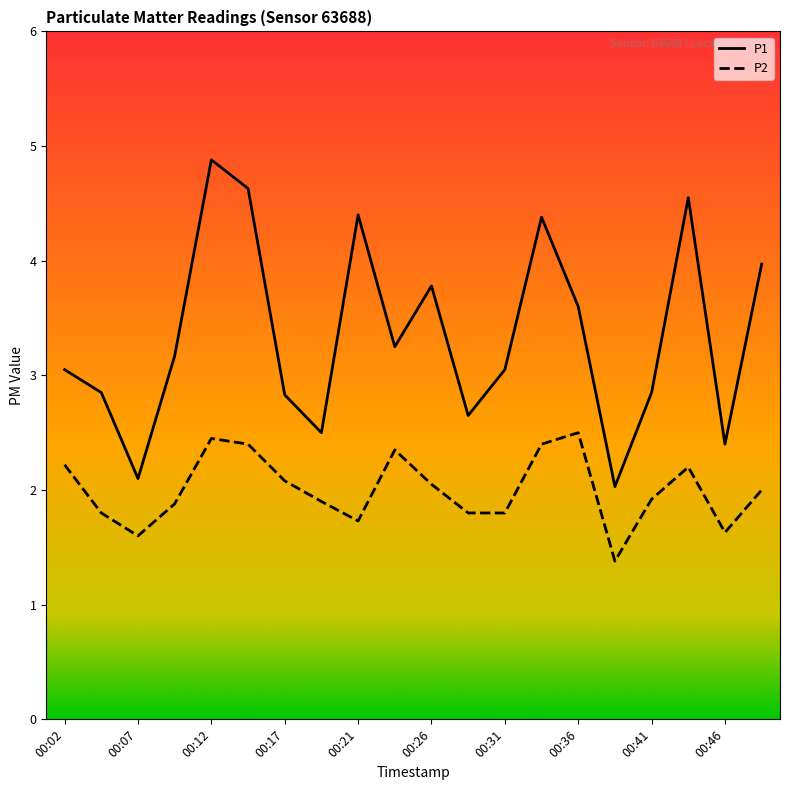

Is this an area chart (filled region under the line)?

No